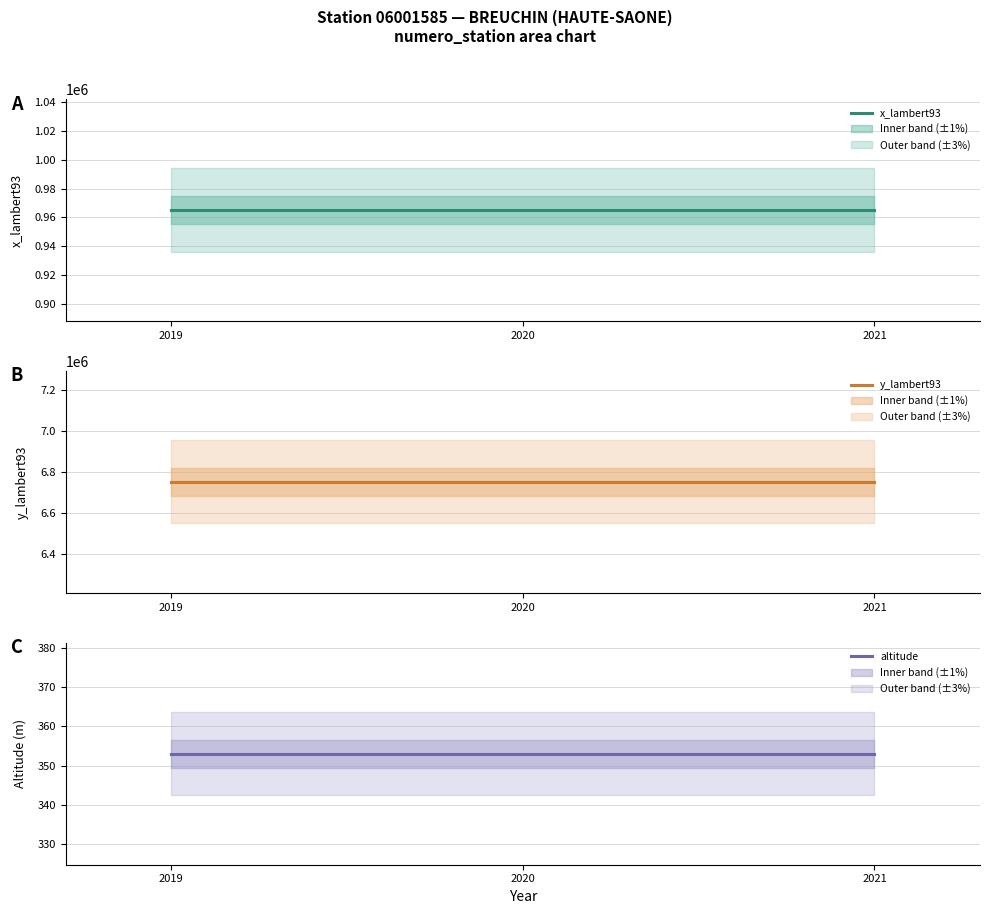

What is the lowest value of the y_lambert93 series?

6753162